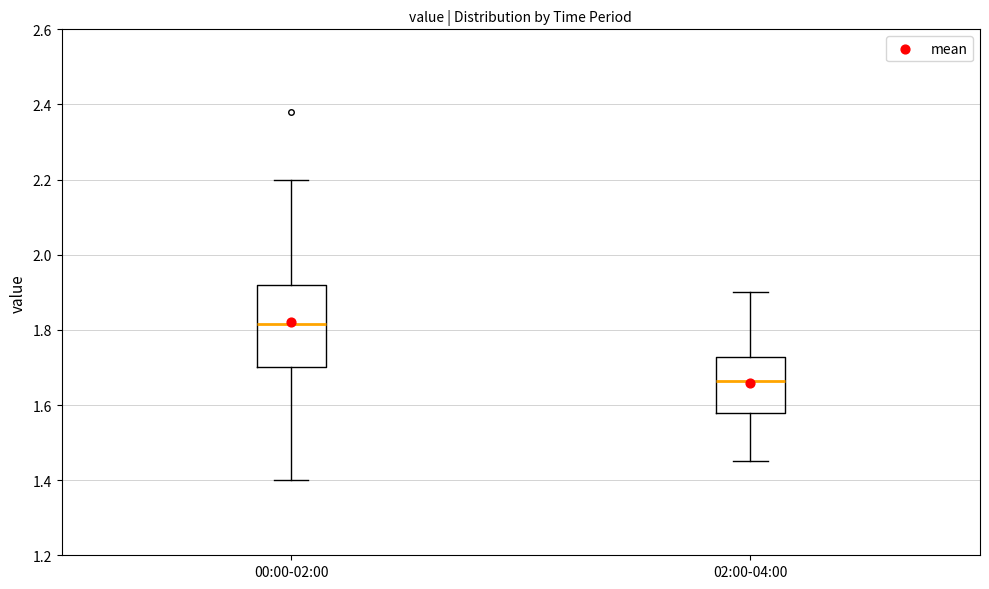

Where does the upper whisker of the box for 00:00-02:00 end on the y-axis? The values are not printed on the chart, so give them approximately, as read against the axis.

2.20